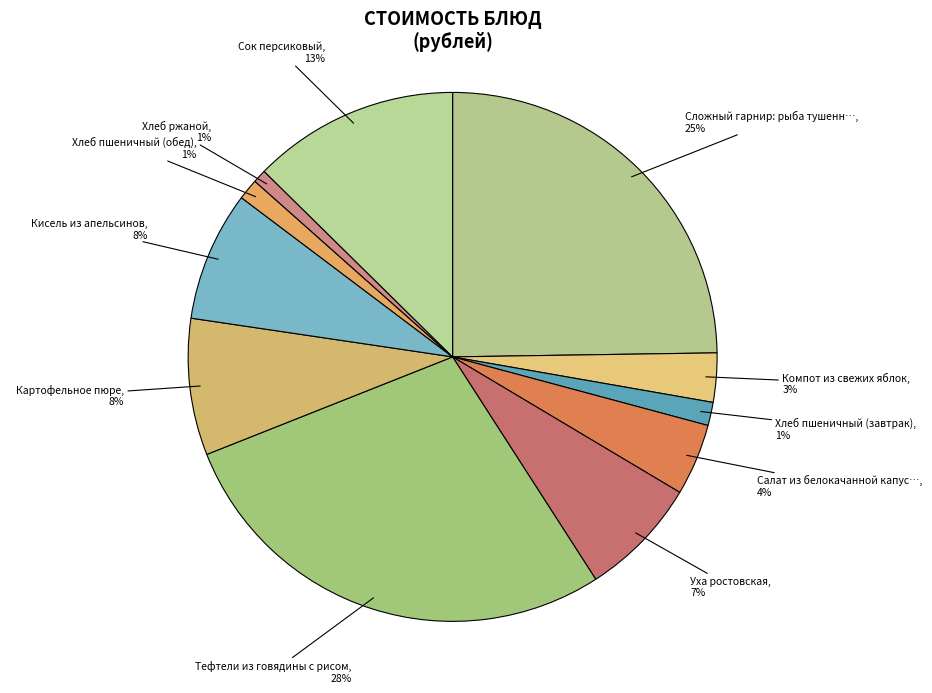

What is the largest slice in the pie chart?

Тефтели из говядины с рисом